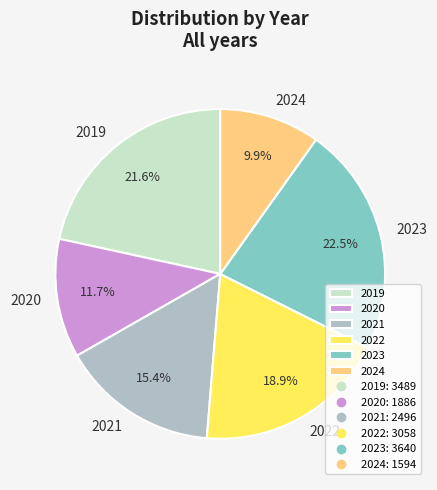

Is it true that 2024 is 10% of the pie?

True